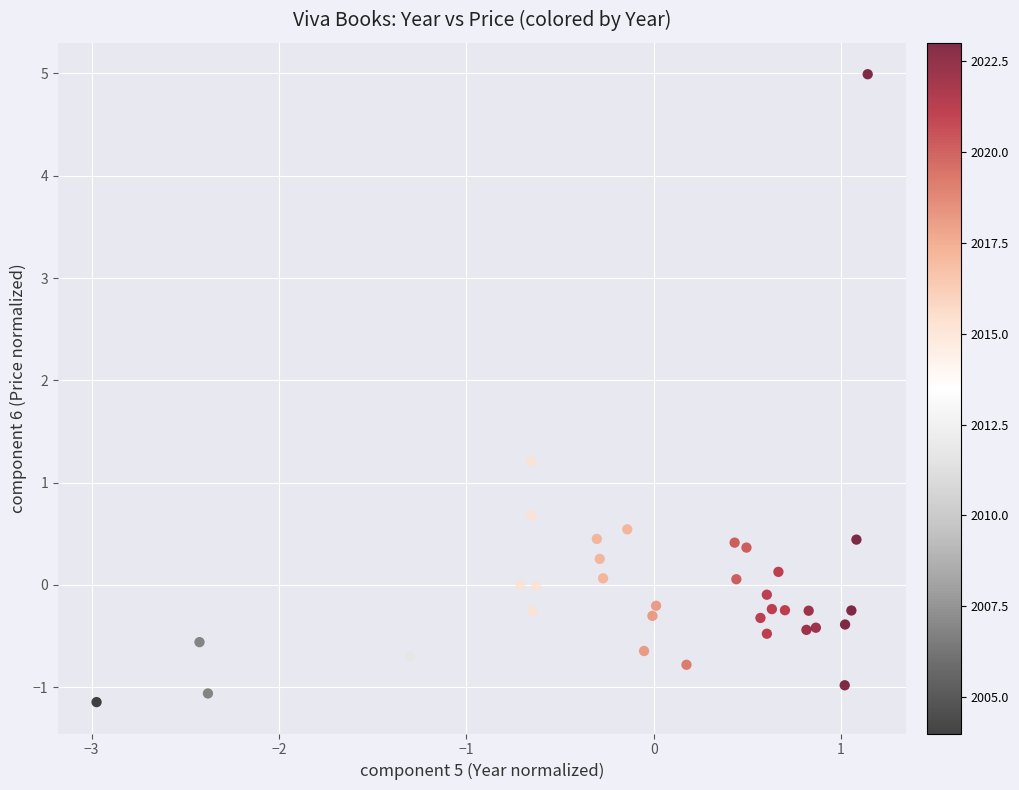

What Y value in the scatter plot is closest to 1?

1.2